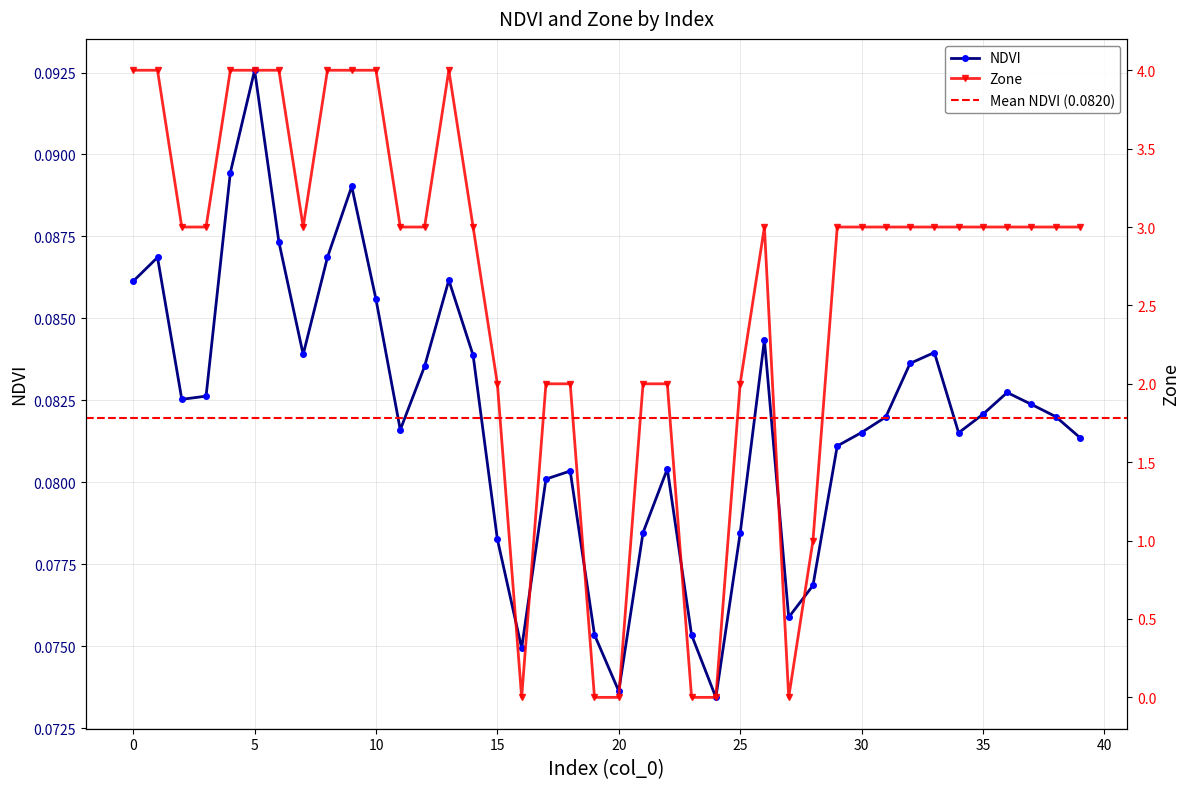

Rank the categories by Zone value from lowest to highest.

16, 19, 20, 23, 24, 27, 28, 15, 17, 18, 21, 22, 25, 2, 3, 7, 11, 12, 14, 26, 29, 30, 31, 32, 33, 34, 35, 36, 37, 38, 39, 0, 1, 4, 5, 6, 8, 9, 10, 13